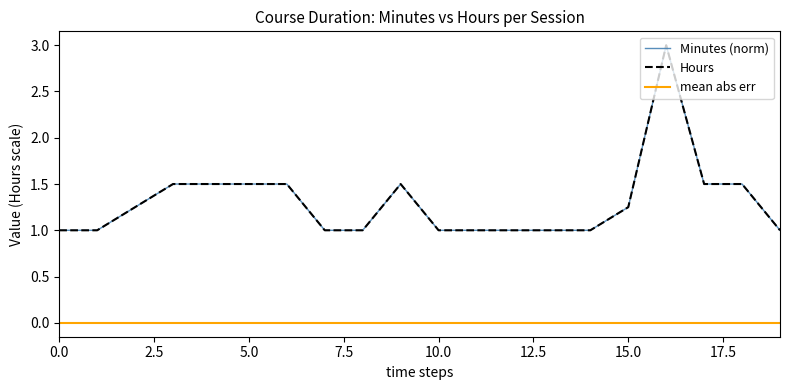

Does the chart have visible grid lines?

No